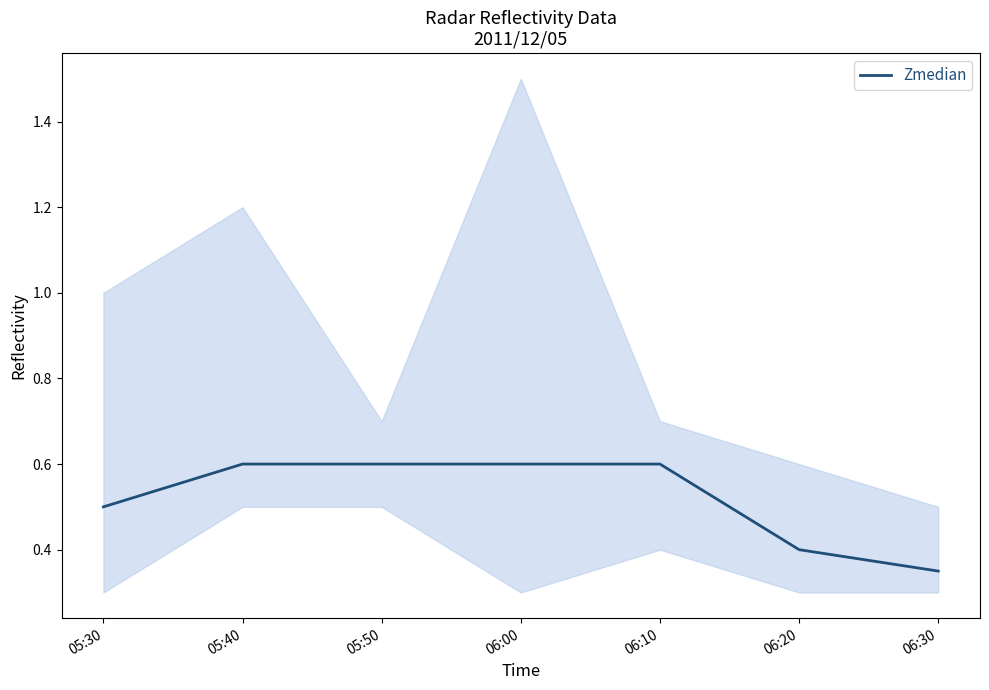

What is the value of the 5th point from the left?

0.6